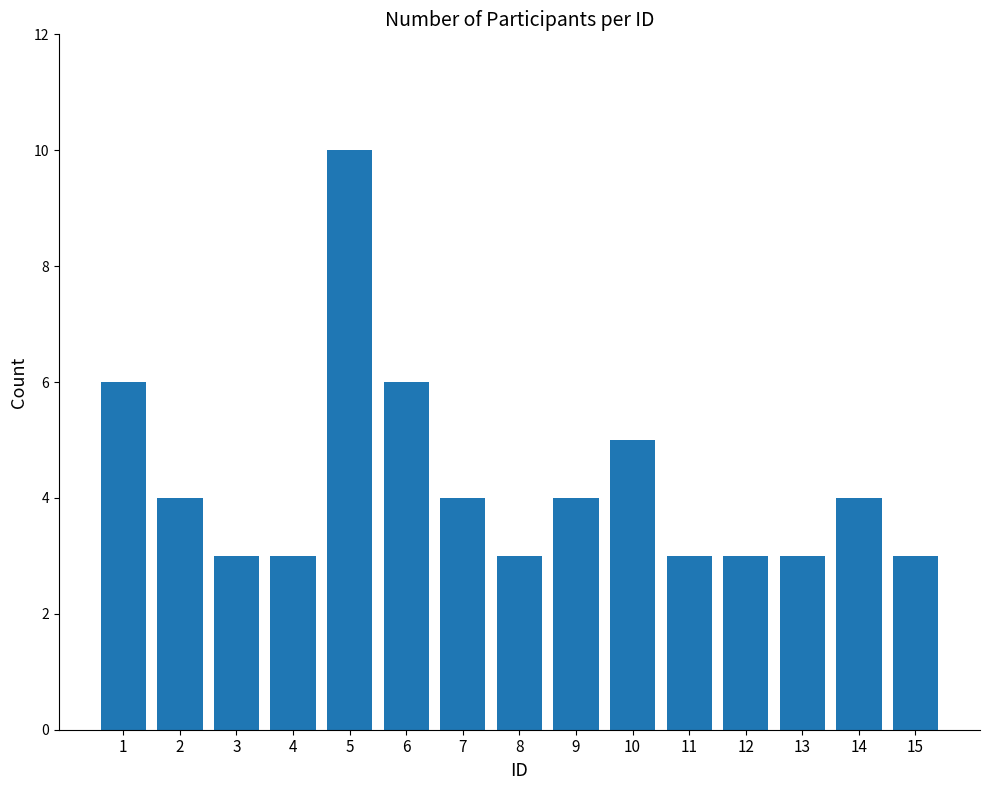

Which category has the highest value across all series?

5